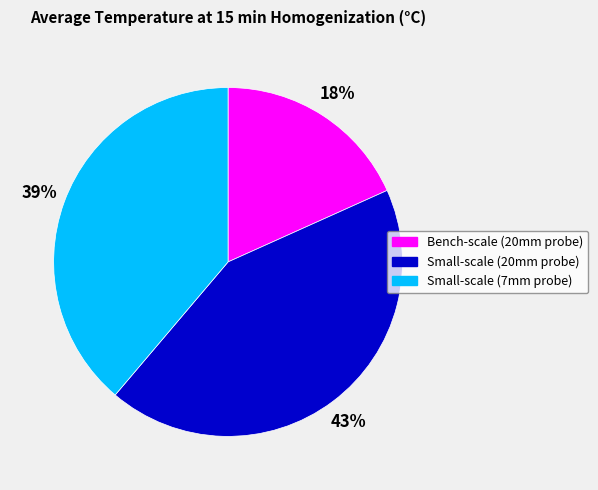

To the nearest percent, what is the difference between the largest and smallest slice percentages?

25%